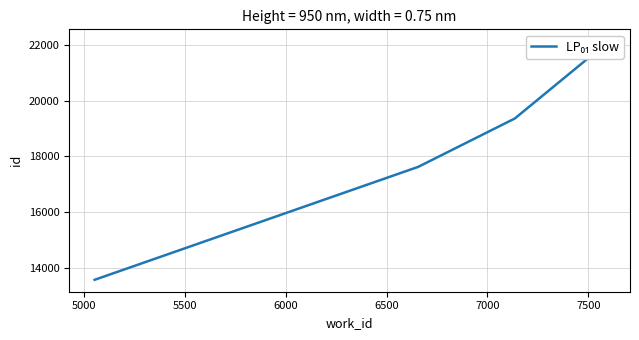

What is the difference between the second highest and minimum values?

8276